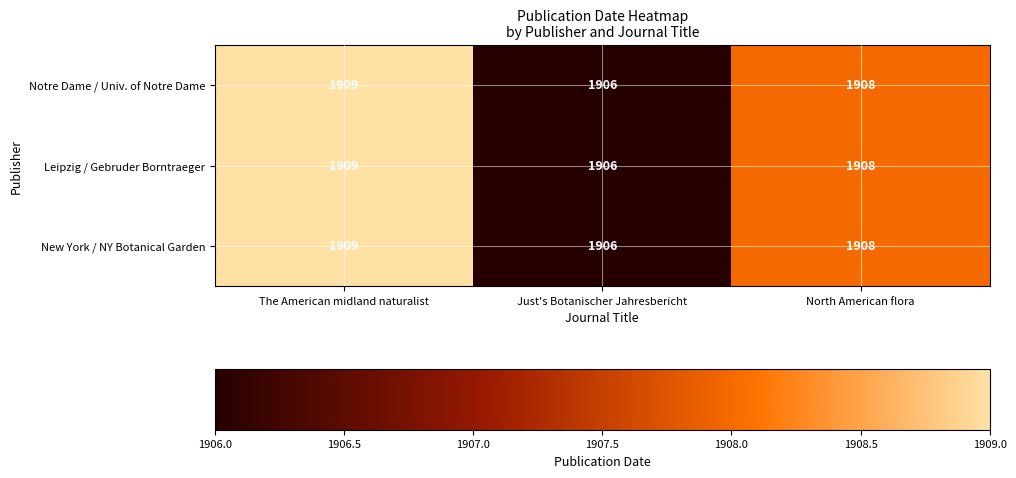

At which category does the chart reach its minimum across all series?

Just's Botanischer Jahresbericht